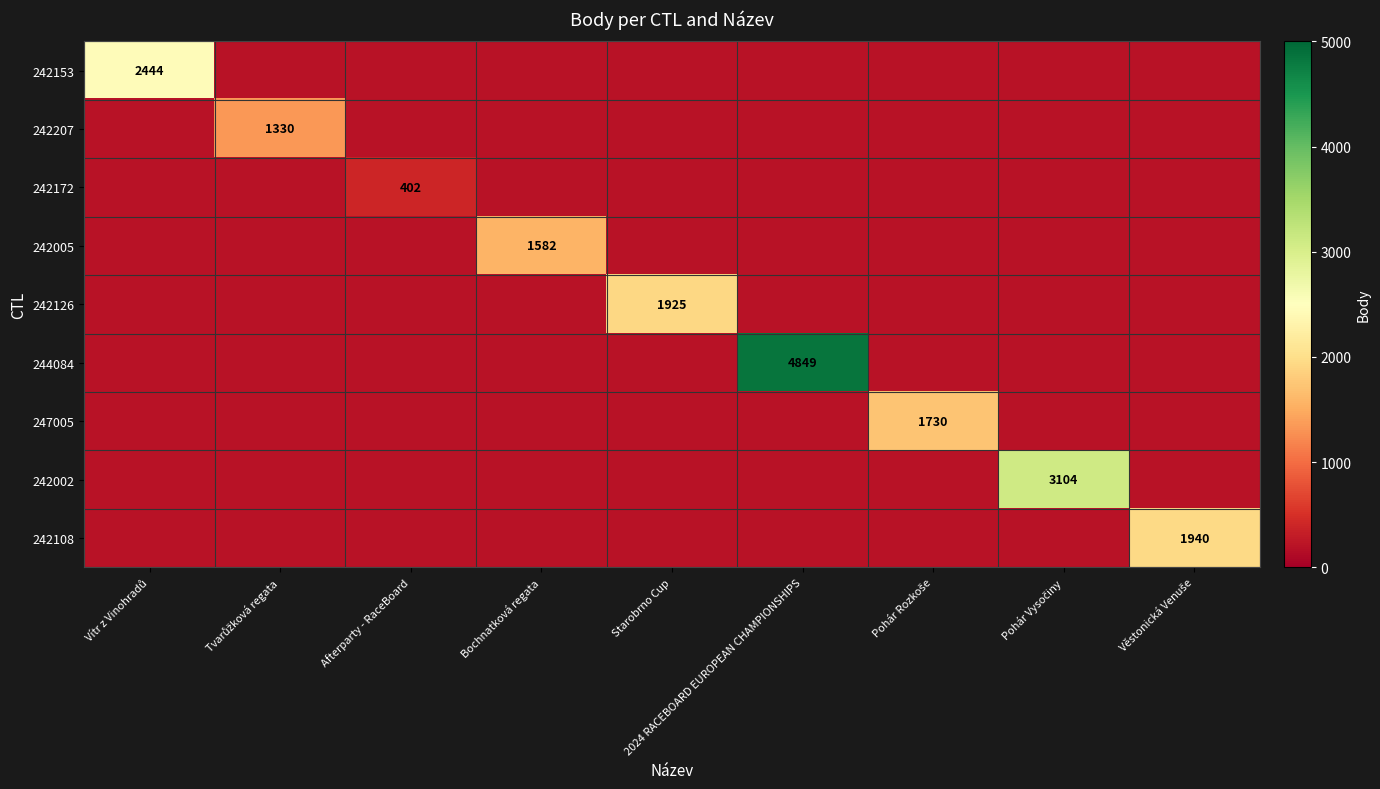

Which has a higher value, Pohár Rozkoše or Věstonická Venuše?

Věstonická Venuše